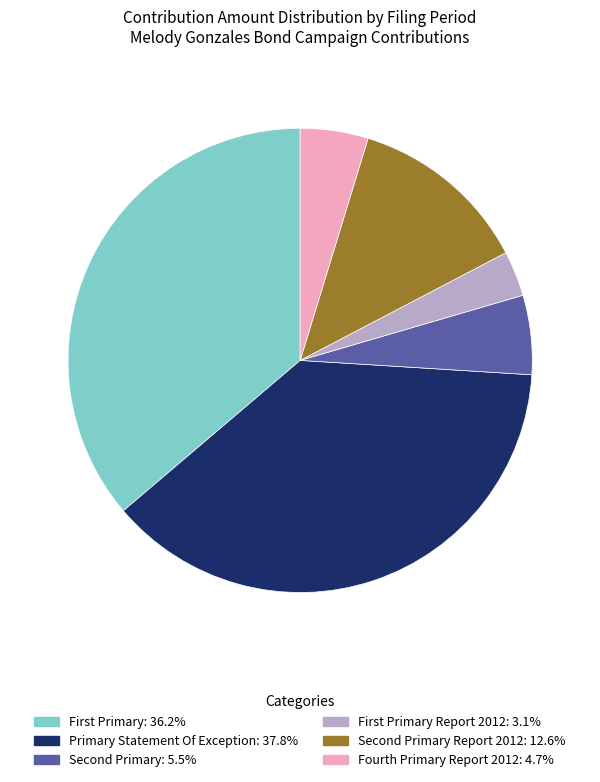

Is there any slice that represents more than half of the pie?

No